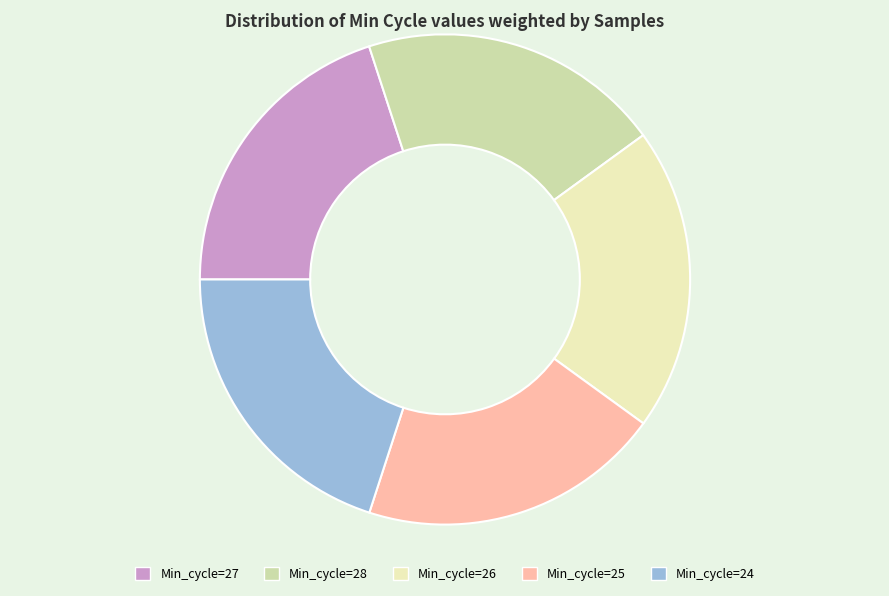

The Min_cycle=26 slice represents 25% of the pie. True or false?

False